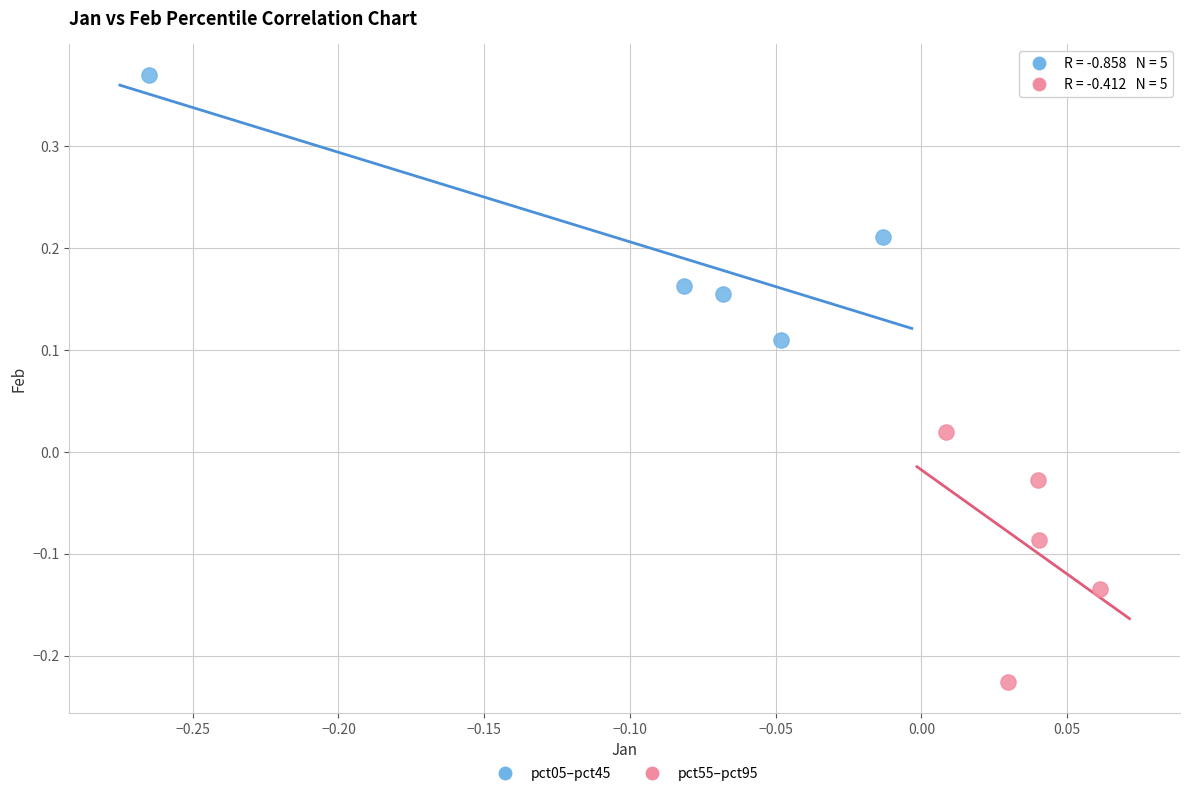

Which series contains the lowest Y value?

pct55–pct95